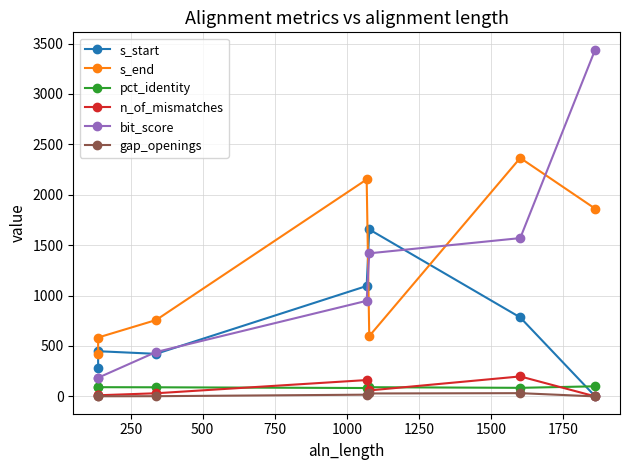

What is the total value across all series at 250?

1320.2